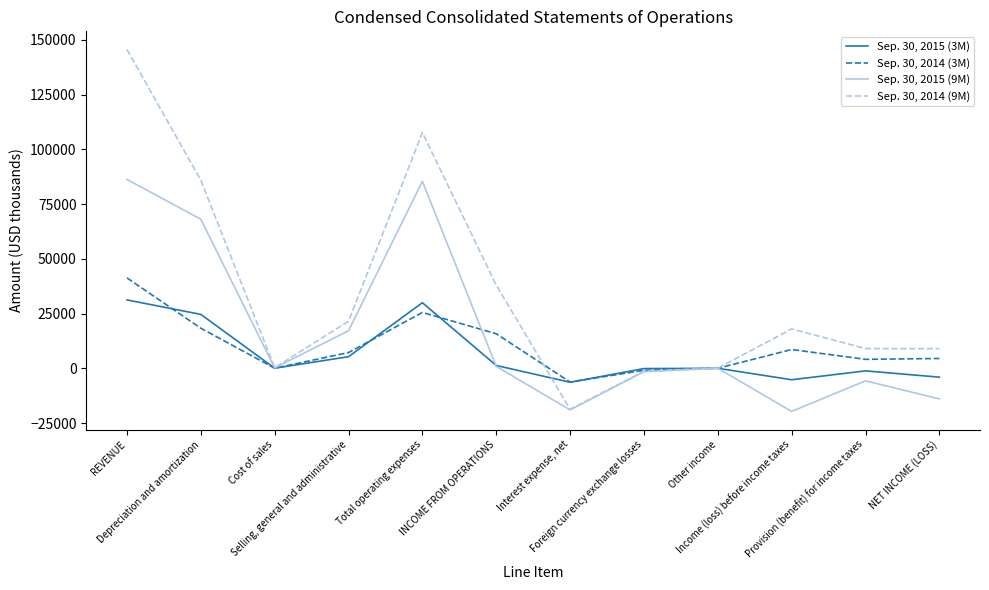

The value of Sep. 30, 2014 (3M) at Cost of sales is 29. True or false?

True